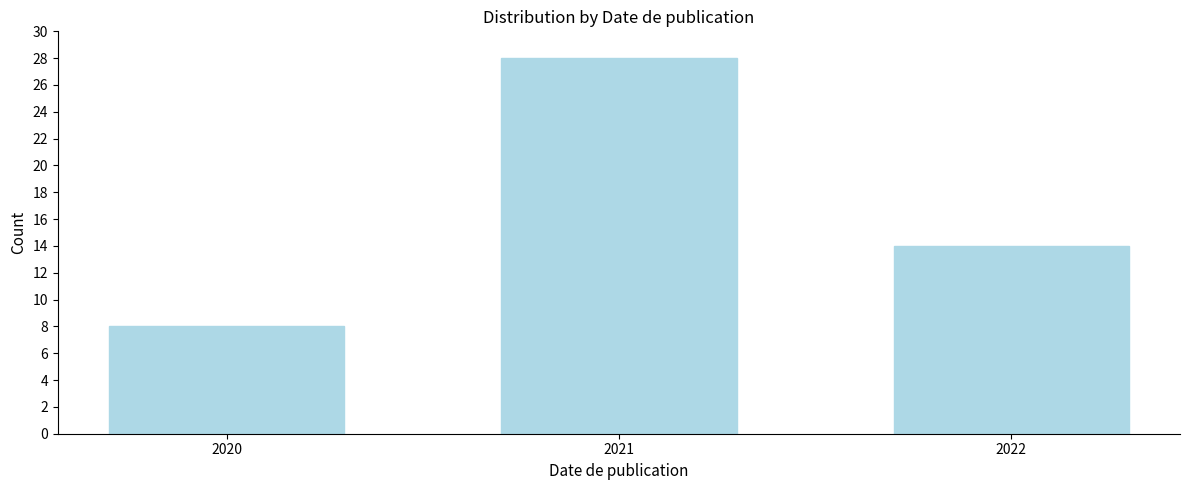

Reading left to right, list all the values displayed in this chart.

8	28	14